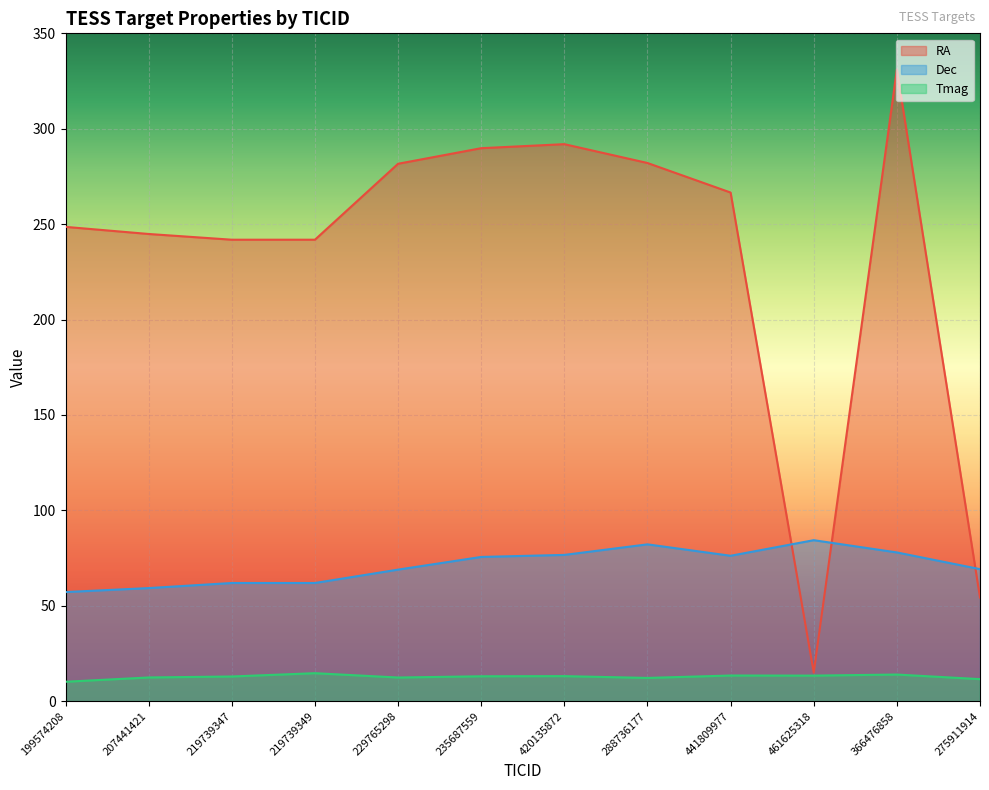

Reading left to right, extract all data points from this chart.

RA: 199574208=248.6	207441421=244.8	219739347=241.8	219739349=241.8	229765298=281.6	235687559=289.8	420135872=291.9	288736177=282.0	441809977=266.6	461625318=15.0	366476858=331.1	275911914=54.3
Dec: 199574208=57.2	207441421=59.3	219739347=61.9	219739349=61.9	229765298=68.9	235687559=75.6	420135872=76.6	288736177=82.2	441809977=76.2	461625318=84.4	366476858=77.9	275911914=69.2
Tmag: 199574208=10.2	207441421=12.4	219739347=12.9	219739349=14.7	229765298=12.4	235687559=13.0	420135872=13.1	288736177=12.2	441809977=13.4	461625318=13.4	366476858=13.9	275911914=11.5